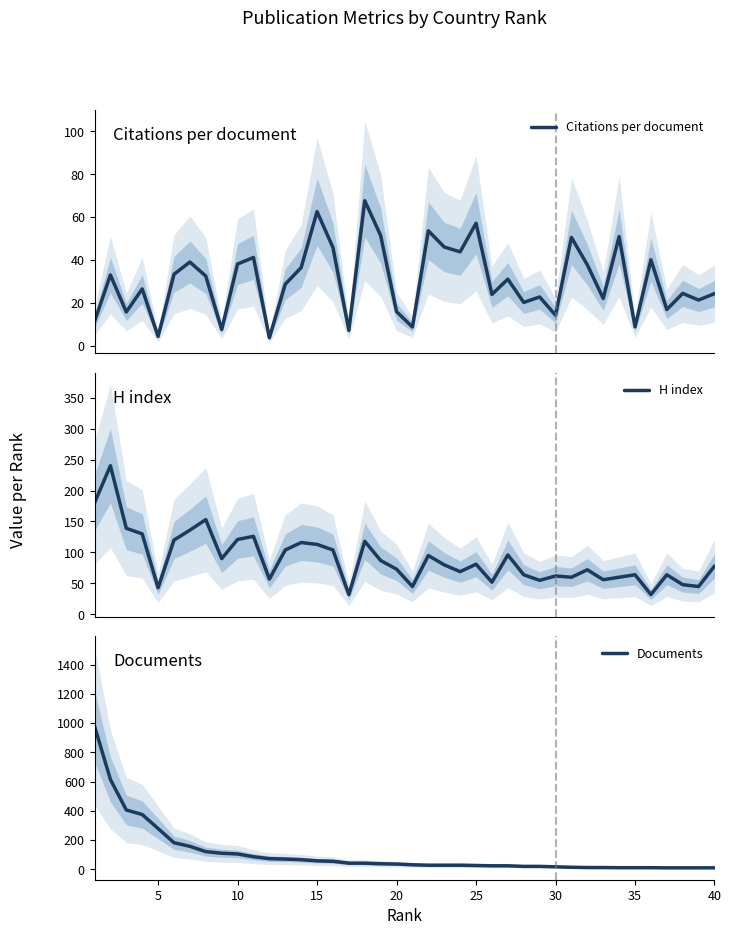

Rank the series by their average value, from lowest to highest.

Citations per document, H index, Documents